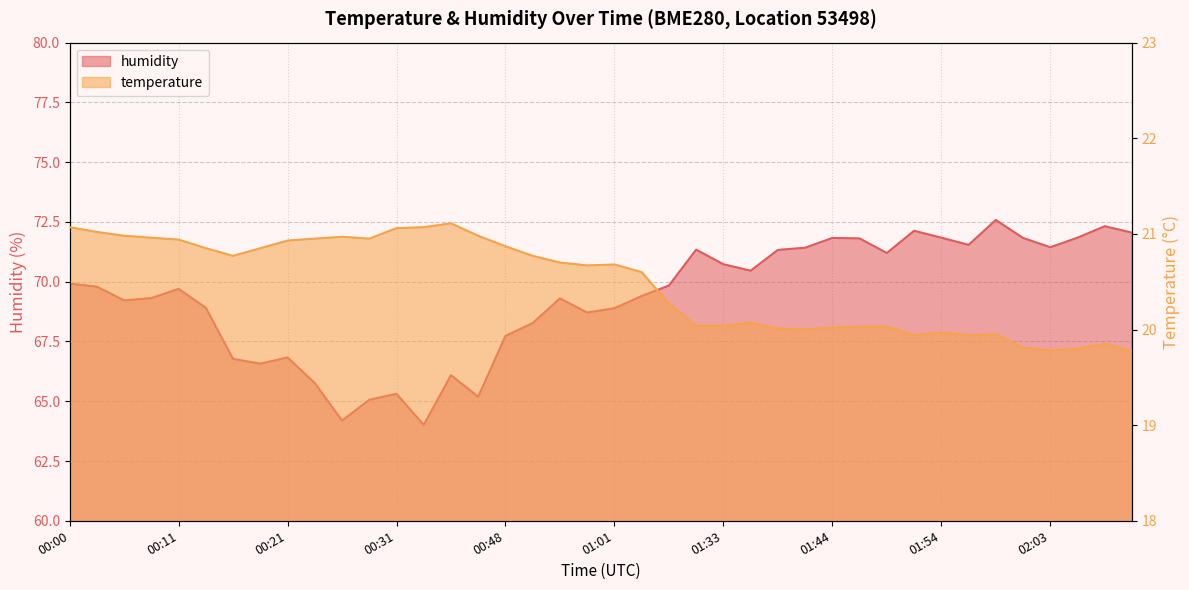

True or false: humidity has a value of 120.2 at 01:41.

False